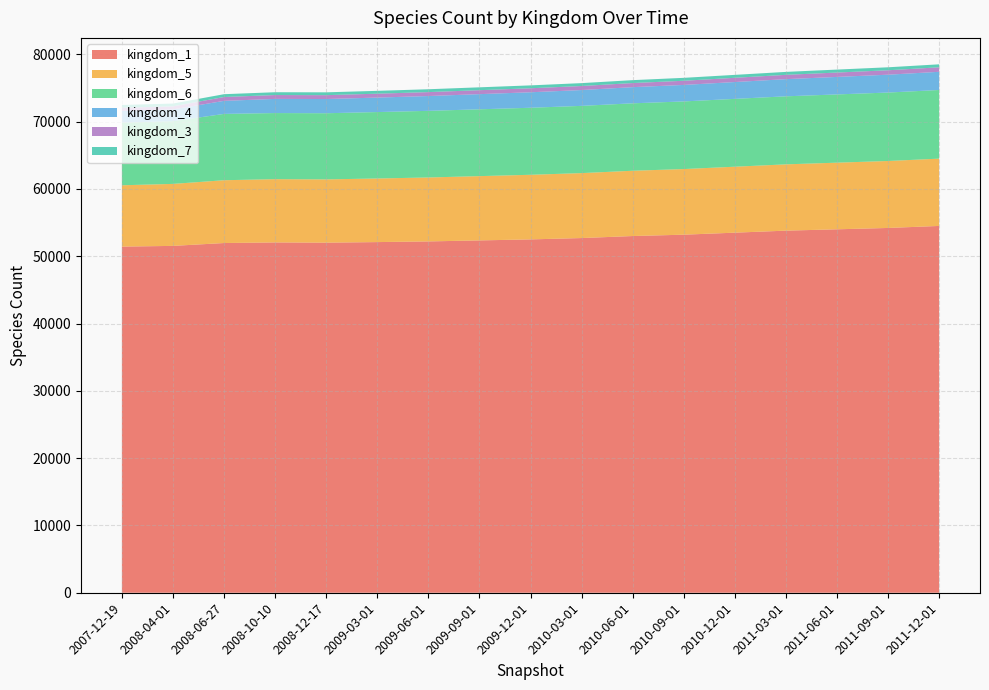

Reading left to right, list all the values displayed in this chart.

1: 2007-12-19=51428	2008-04-01=51536	2008-06-27=51960	2008-10-10=52050	2008-12-17=52015	2009-03-01=52100	2009-06-01=52200	2009-09-01=52350	2009-12-01=52500	2010-03-01=52700	2010-06-01=53000	2010-09-01=53200	2010-12-01=53500	2011-03-01=53800	2011-06-01=54000	2011-09-01=54200	2011-12-01=54500
5: 2007-12-19=9113	2008-04-01=9210	2008-06-27=9332	2008-10-10=9398	2008-12-17=9400	2009-03-01=9450	2009-06-01=9500	2009-09-01=9550	2009-12-01=9600	2010-03-01=9650	2010-06-01=9700	2010-09-01=9750	2010-12-01=9800	2011-03-01=9850	2011-06-01=9900	2011-09-01=9950	2011-12-01=10000
6: 2007-12-19=9313	2008-04-01=9320	2008-06-27=9854	2008-10-10=9824	2008-12-17=9830	2009-03-01=9870	2009-06-01=9900	2009-09-01=9930	2009-12-01=9960	2010-03-01=9990	2010-06-01=10020	2010-09-01=10050	2010-12-01=10080	2011-03-01=10110	2011-06-01=10140	2011-09-01=10170	2011-12-01=10200
4: 2007-12-19=1746	2008-04-01=1745	2008-06-27=1937	2008-10-10=2102	2008-12-17=2110	2009-03-01=2150	2009-06-01=2200	2009-09-01=2250	2009-12-01=2300	2010-03-01=2350	2010-06-01=2400	2010-09-01=2450	2010-12-01=2500	2011-03-01=2550	2011-06-01=2600	2011-09-01=2650	2011-12-01=2700
3: 2007-12-19=460	2008-04-01=460	2008-06-27=573	2008-10-10=575	2008-12-17=576	2009-03-01=580	2009-06-01=585	2009-09-01=590	2009-12-01=595	2010-03-01=600	2010-06-01=610	2010-09-01=620	2010-12-01=630	2011-03-01=640	2011-06-01=650	2011-09-01=660	2011-12-01=670
7: 2007-12-19=413	2008-04-01=414	2008-06-27=419	2008-10-10=418	2008-12-17=420	2009-03-01=422	2009-06-01=424	2009-09-01=426	2009-12-01=428	2010-03-01=430	2010-06-01=432	2010-09-01=434	2010-12-01=436	2011-03-01=438	2011-06-01=440	2011-09-01=442	2011-12-01=444